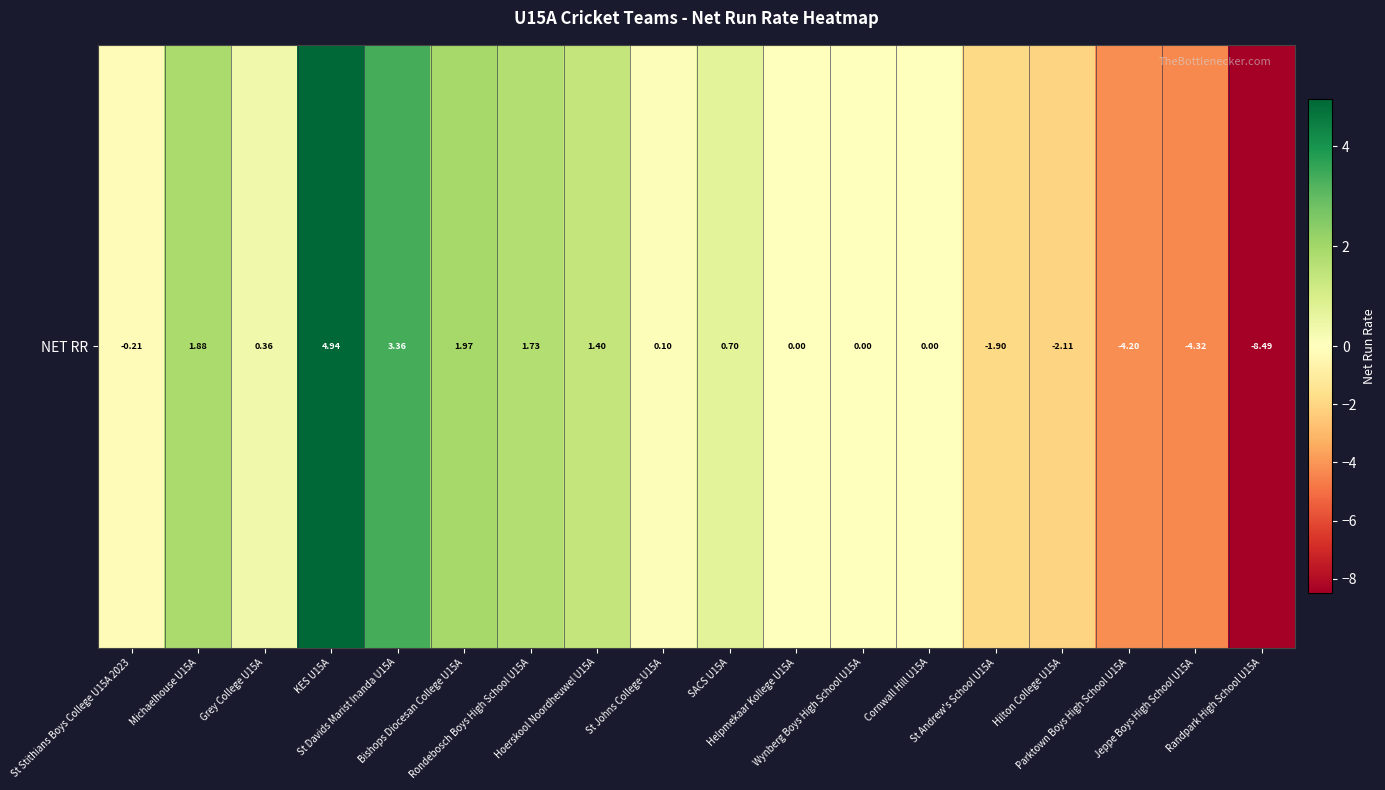

What is the difference between the maximum and minimum values?

13.4